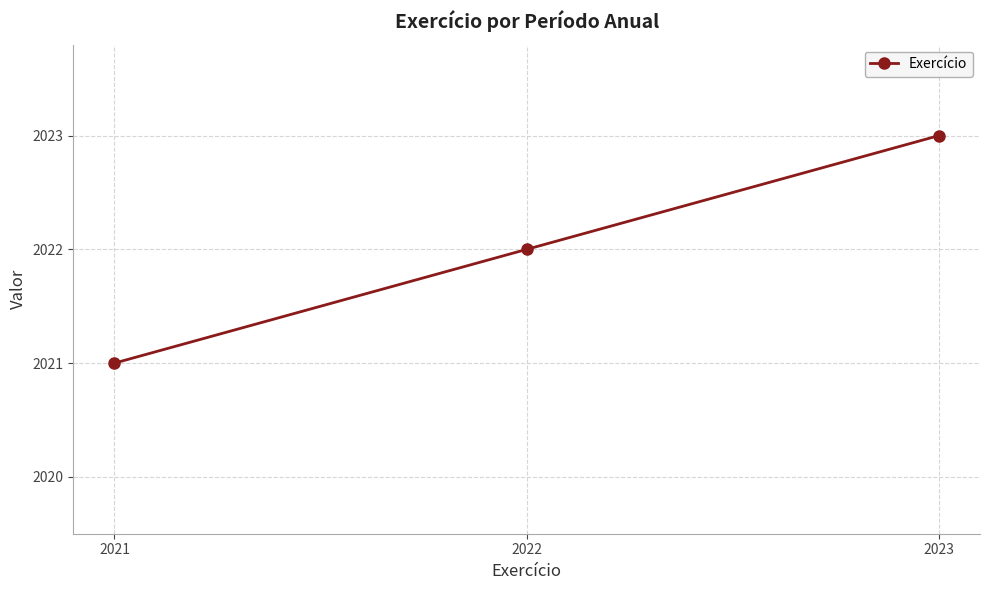

At which label is the value closest to 2022?

2022